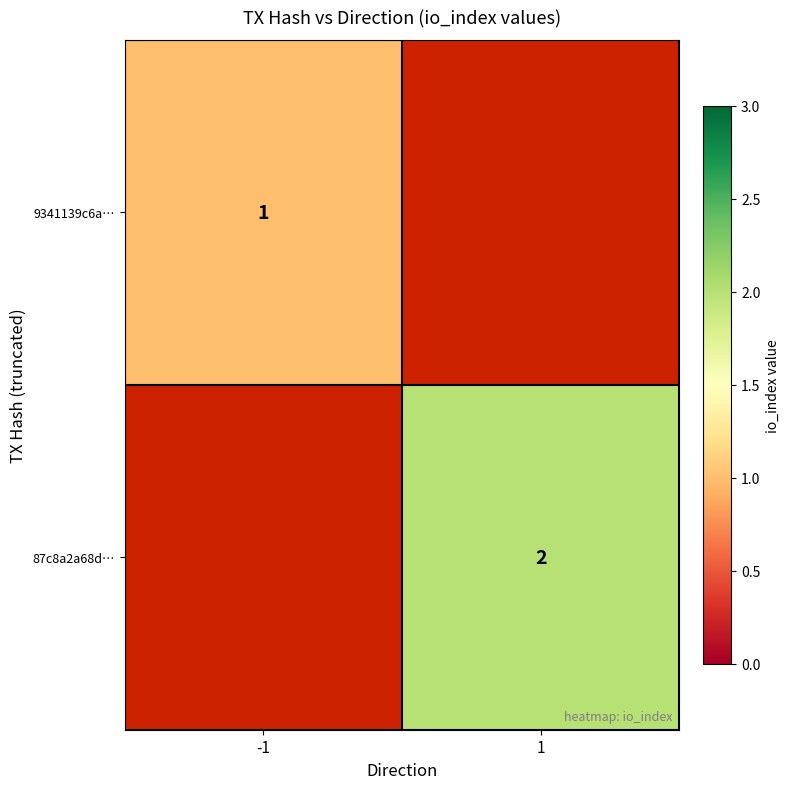

The value of 9341139c6a… at -1 is 1. True or false?

True